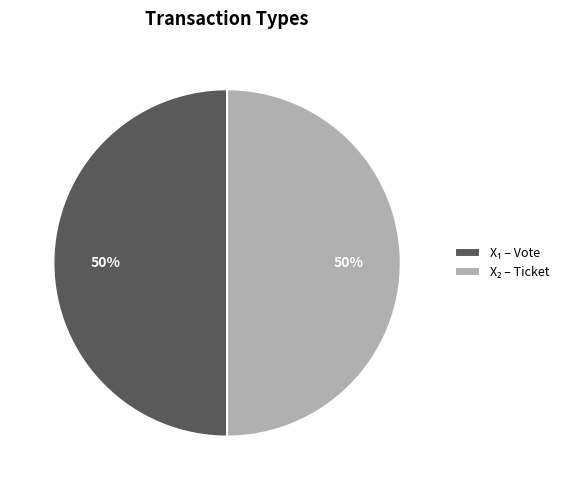

To the nearest percent, what is the average slice percentage?

50%